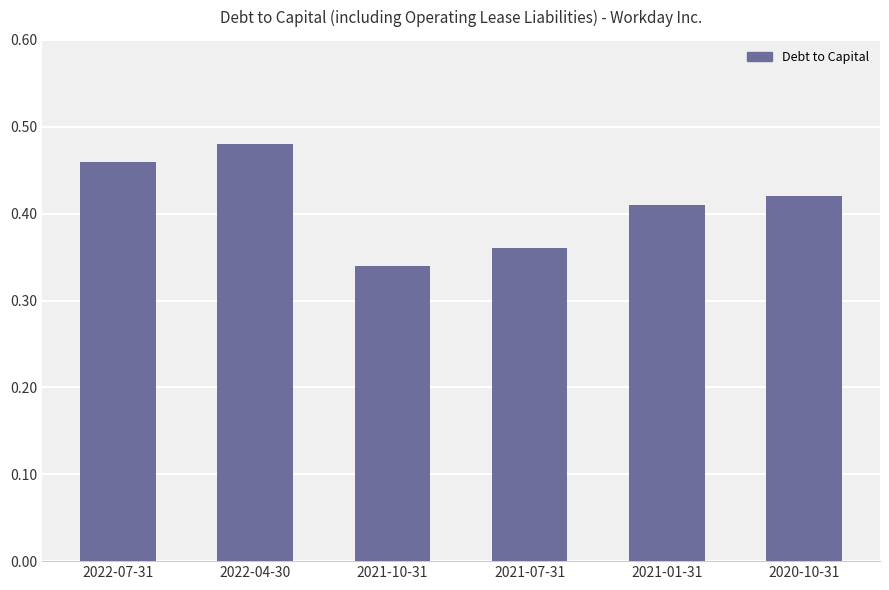

What position from the left is 2021-01-31?

5